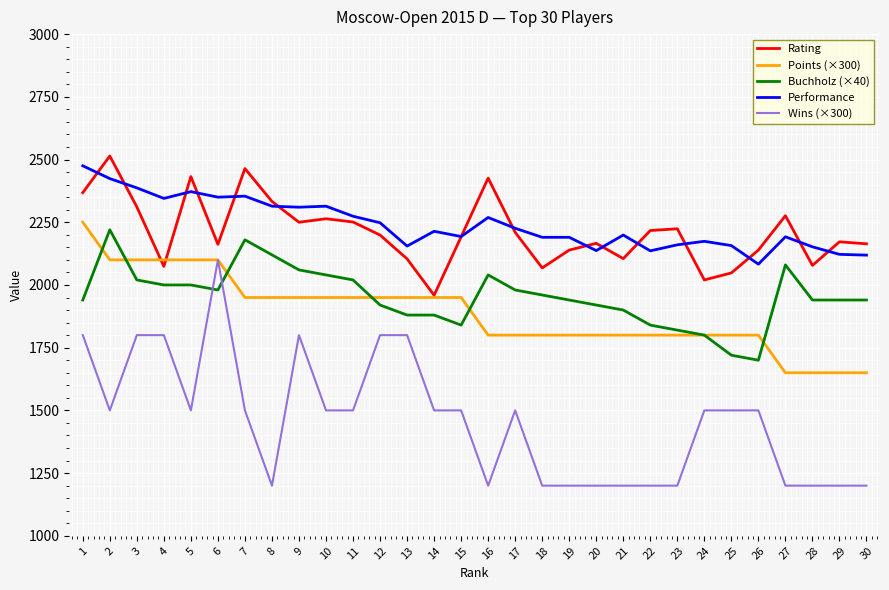

Does the chart display data point markers on the line(s)?

No